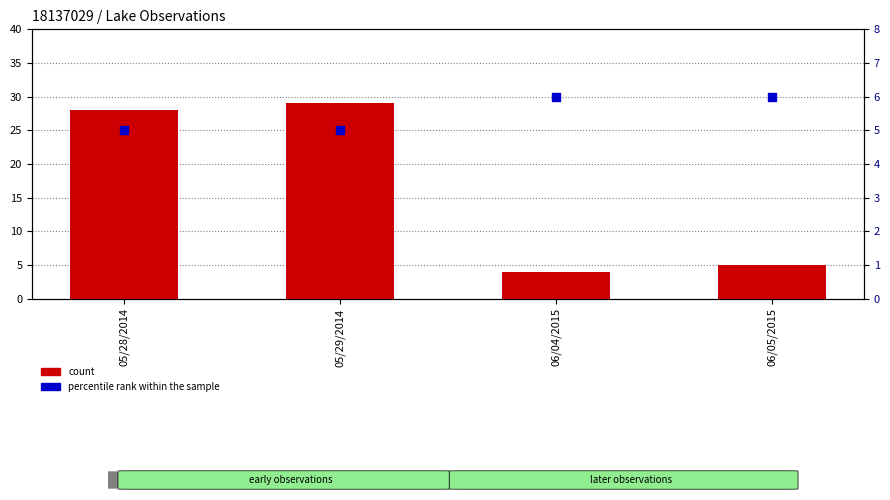

At which category is the sum across all series the highest?

05/29/2014